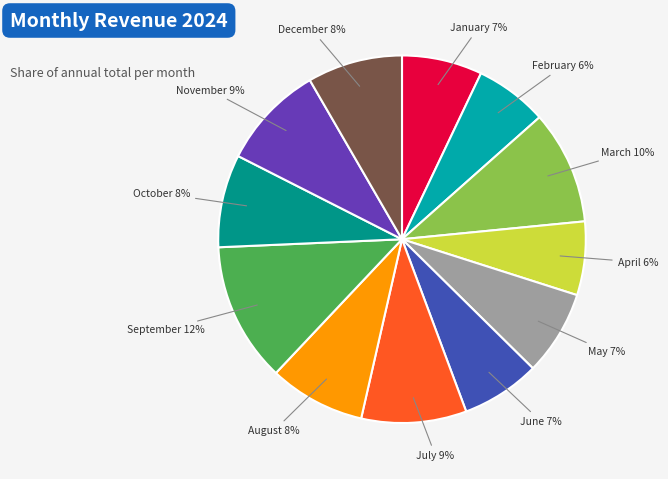

To the nearest percent, what portion does May represent?

7%